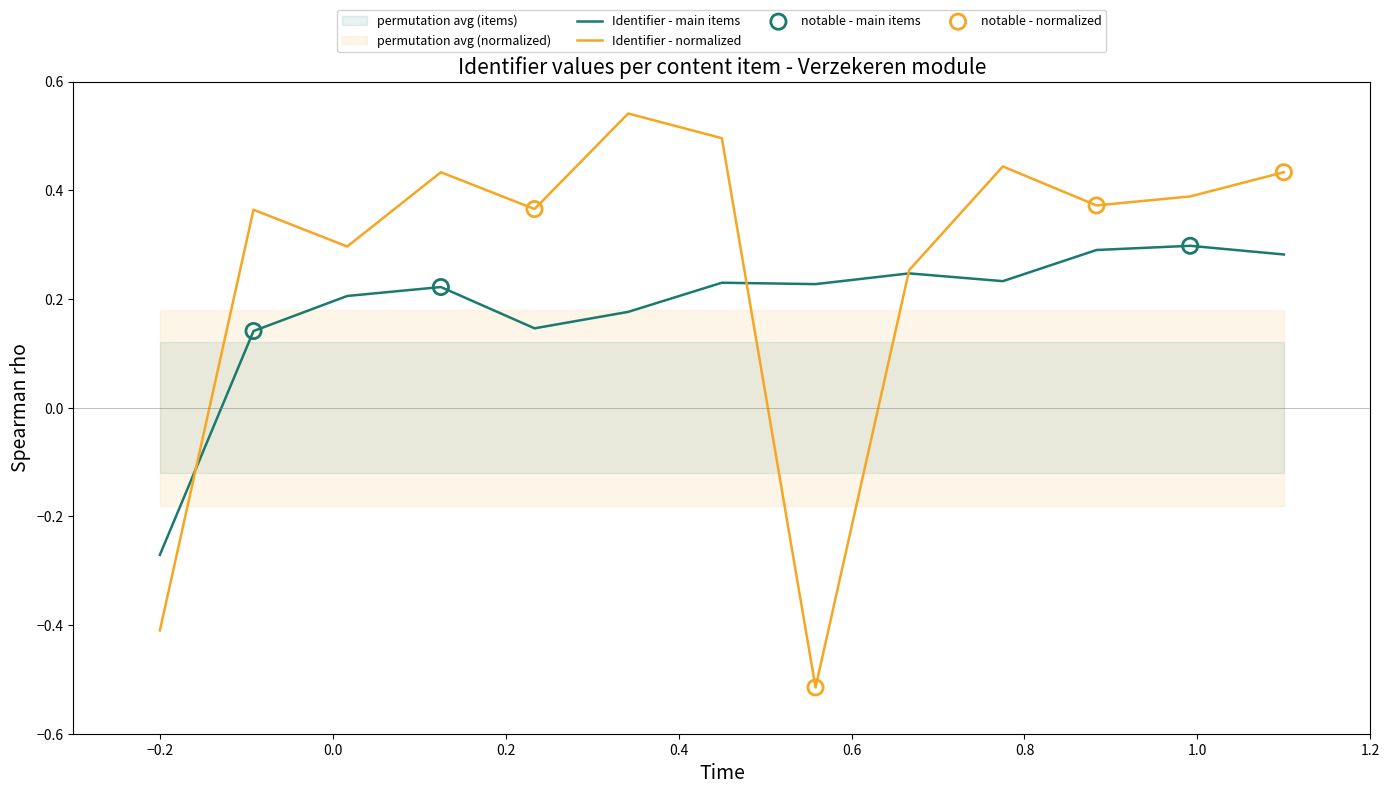

Which series has the largest total across all categories?

Identifier - normalized